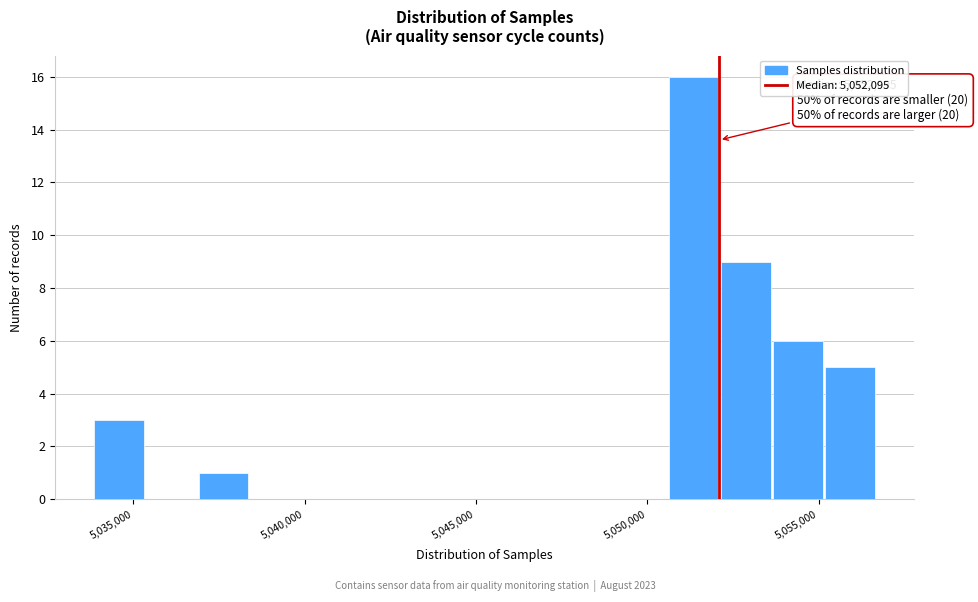

Around what value on the x-axis is the tallest bar? Give the approximate position of its centre, as read against the axis.

5051500